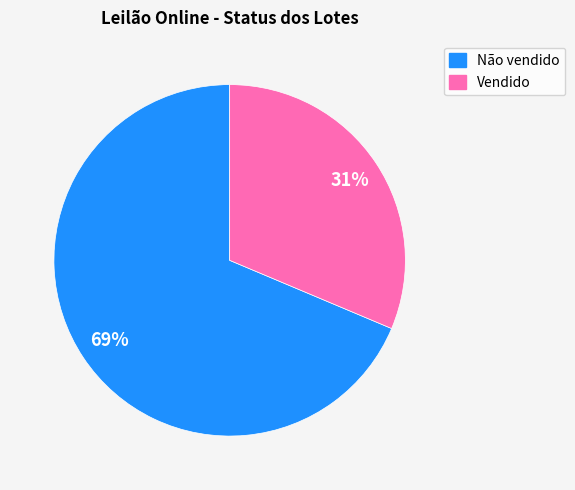

Do Não vendido and Vendido together represent more than half of the pie?

Yes